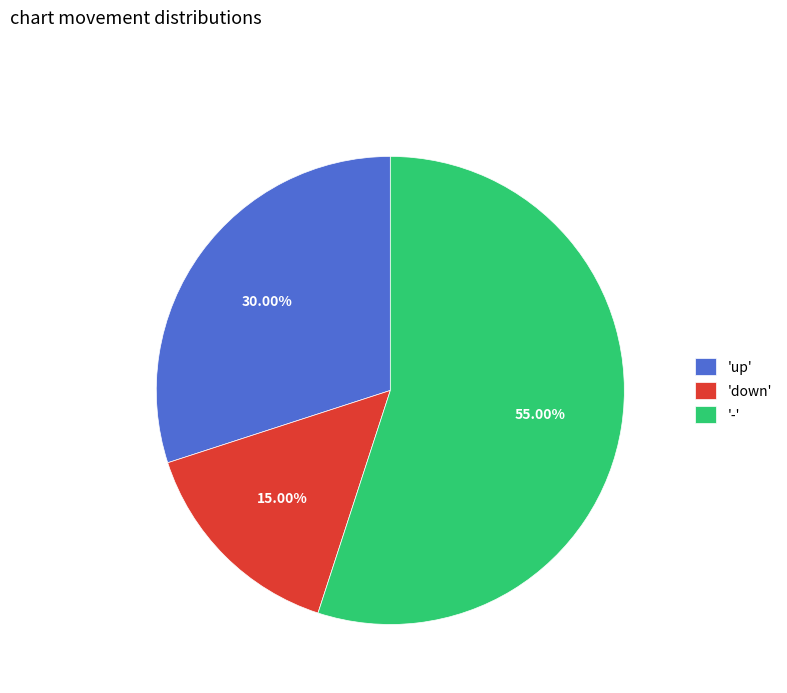

What is the majority slice?

-